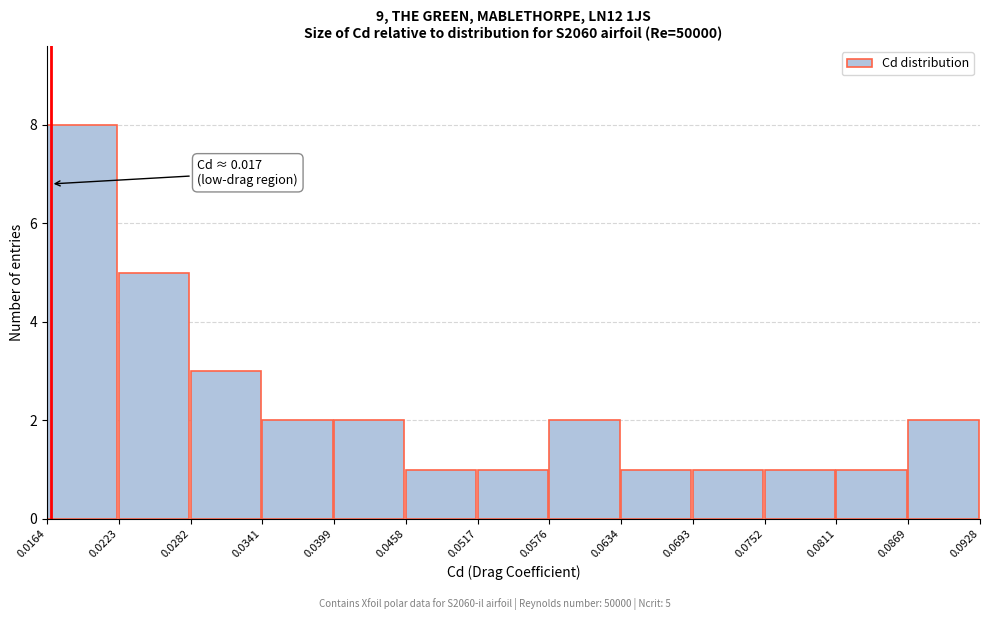

Which range on the x-axis has the tallest bar?

0.0164 to 0.0223